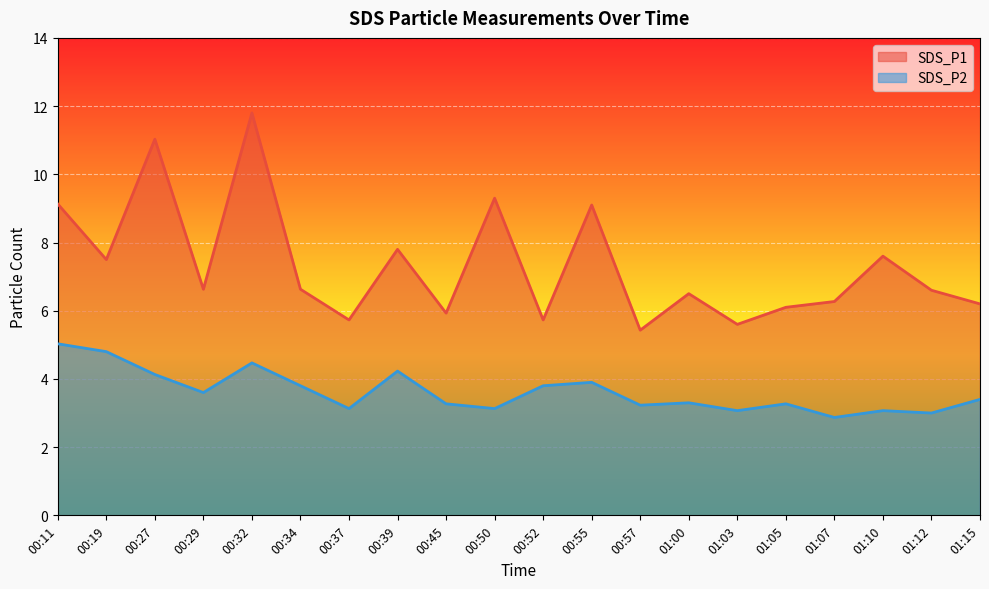

What is the maximum value for SDS_P2?

5.0